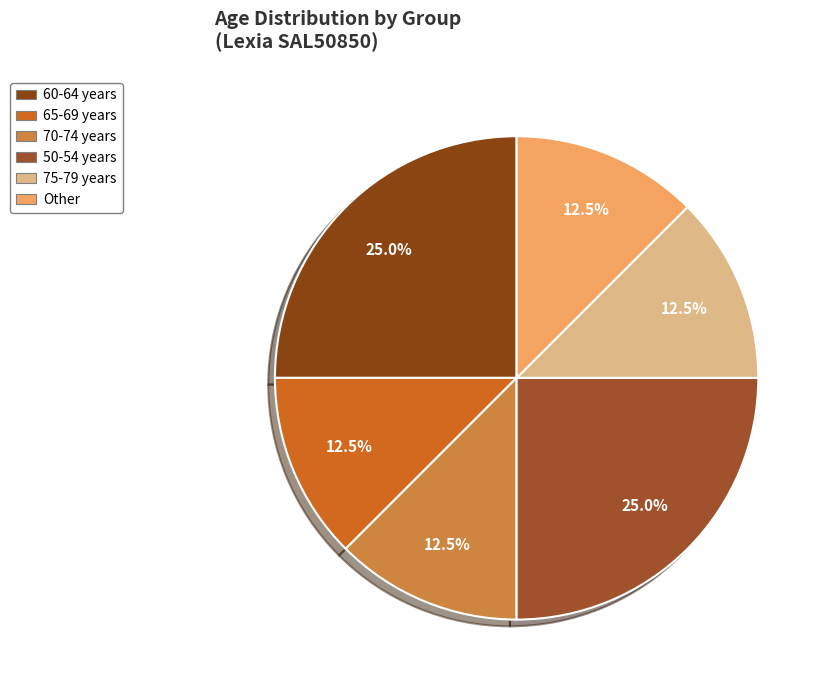

Which category has the biggest portion of the pie?

60-64 years